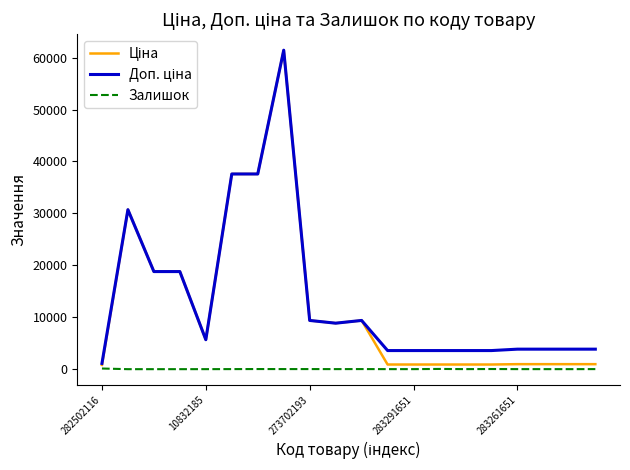

How many lines are shown in the chart?

3